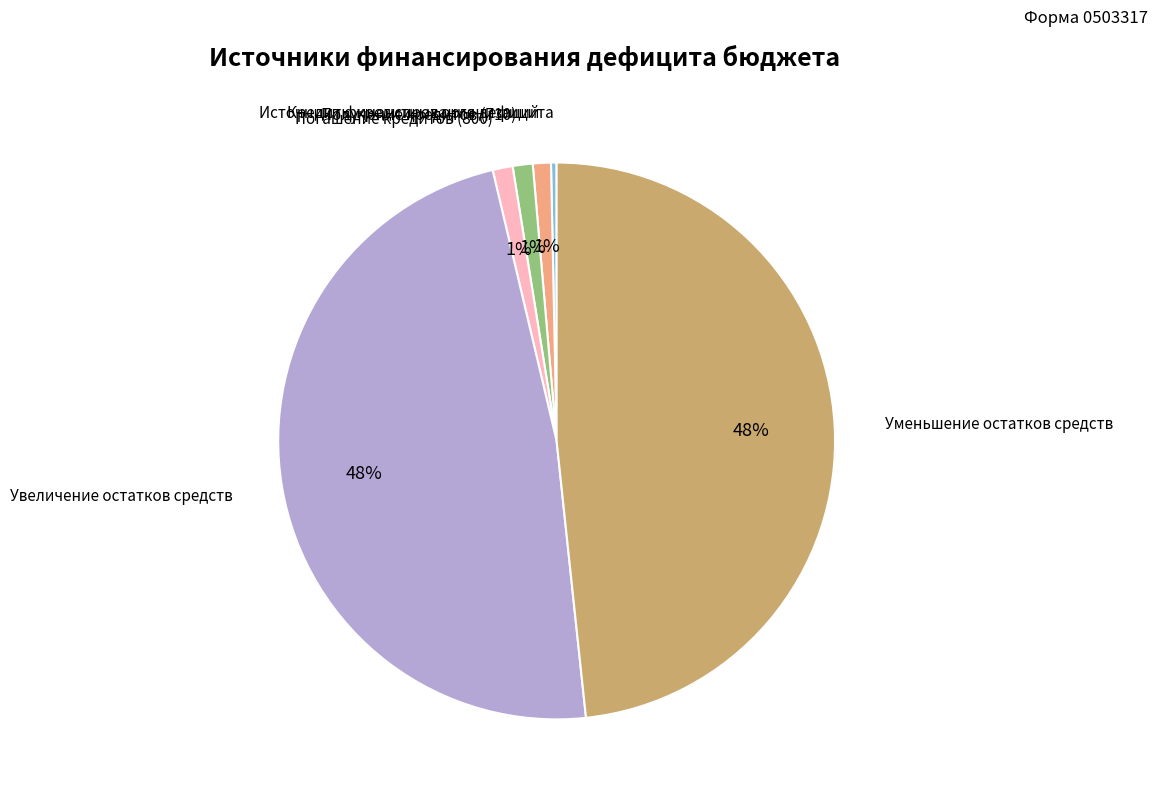

Is there a majority slice in this chart?

No